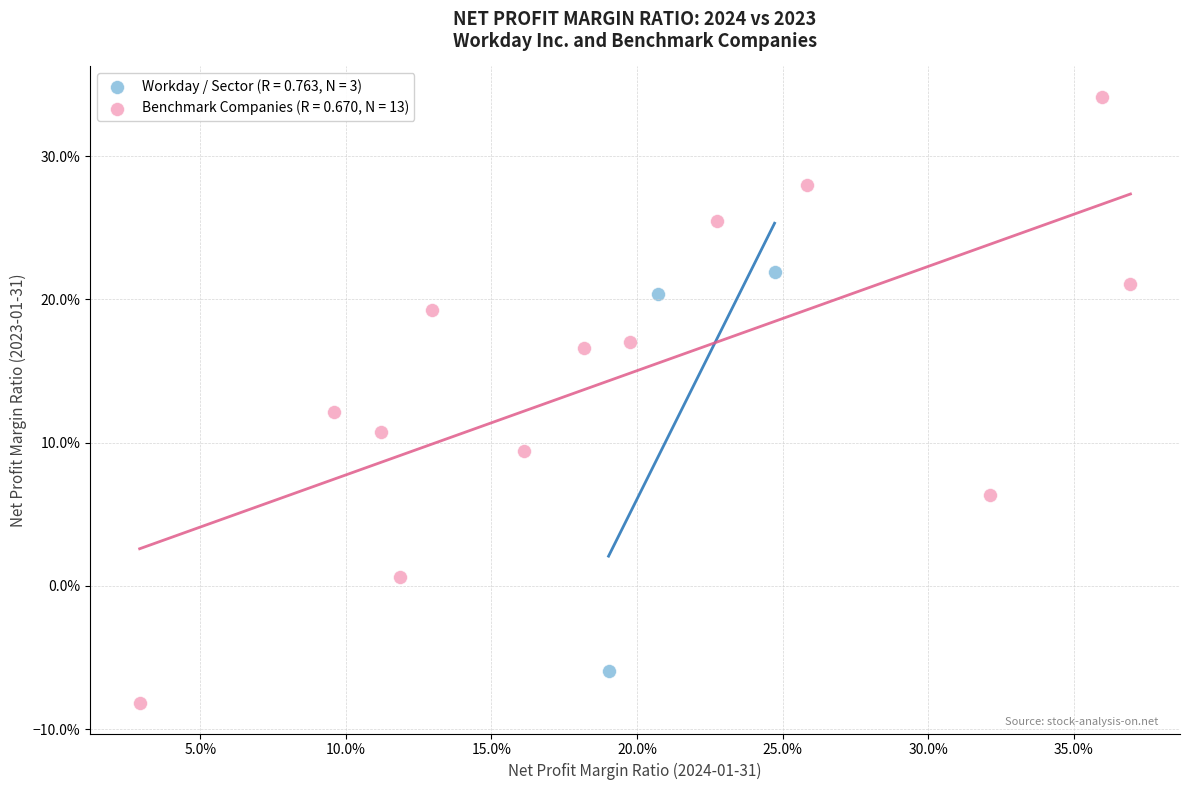

Which series has the largest Y range (max minus min)?

Benchmark Companies (R = 0.670, N = 13)